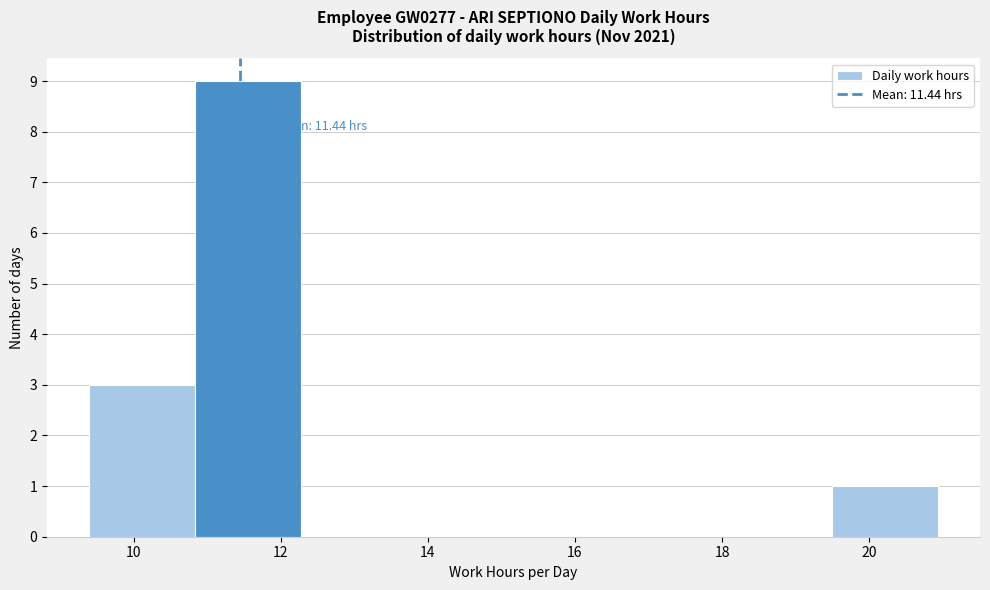

Which range on the x-axis has the tallest bar?

10.8 to 12.2